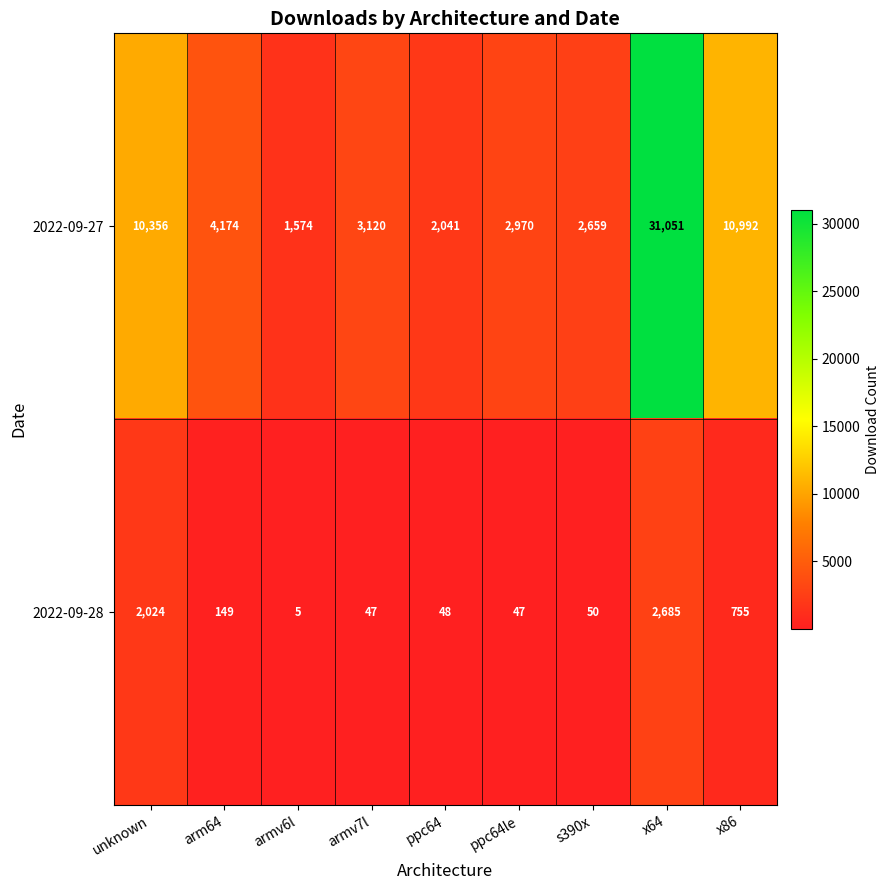

True or false: 2022-09-28 has a value of 149 at arm64.

True